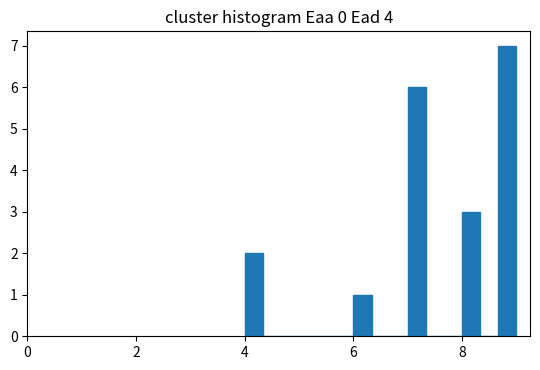

Read against the x-axis, roughly where is the centre of the tallest bar?

8.8